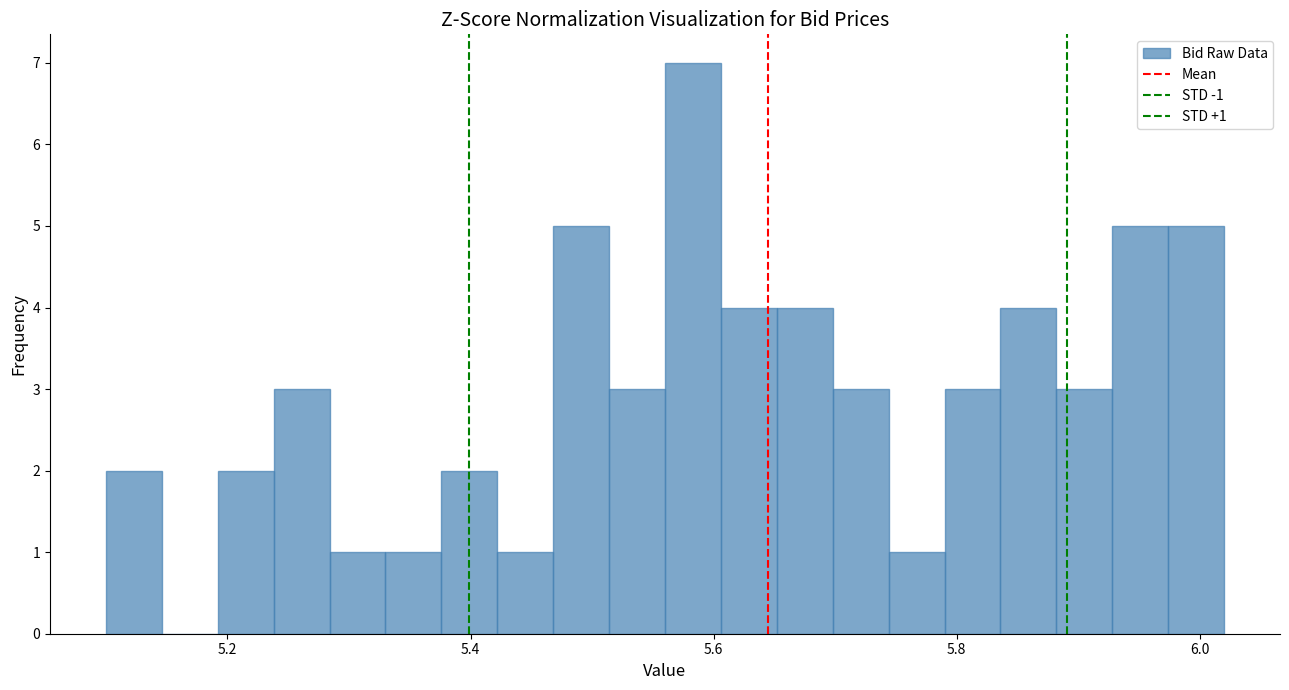

Read against the x-axis, roughly where is the centre of the tallest bar?

5.58